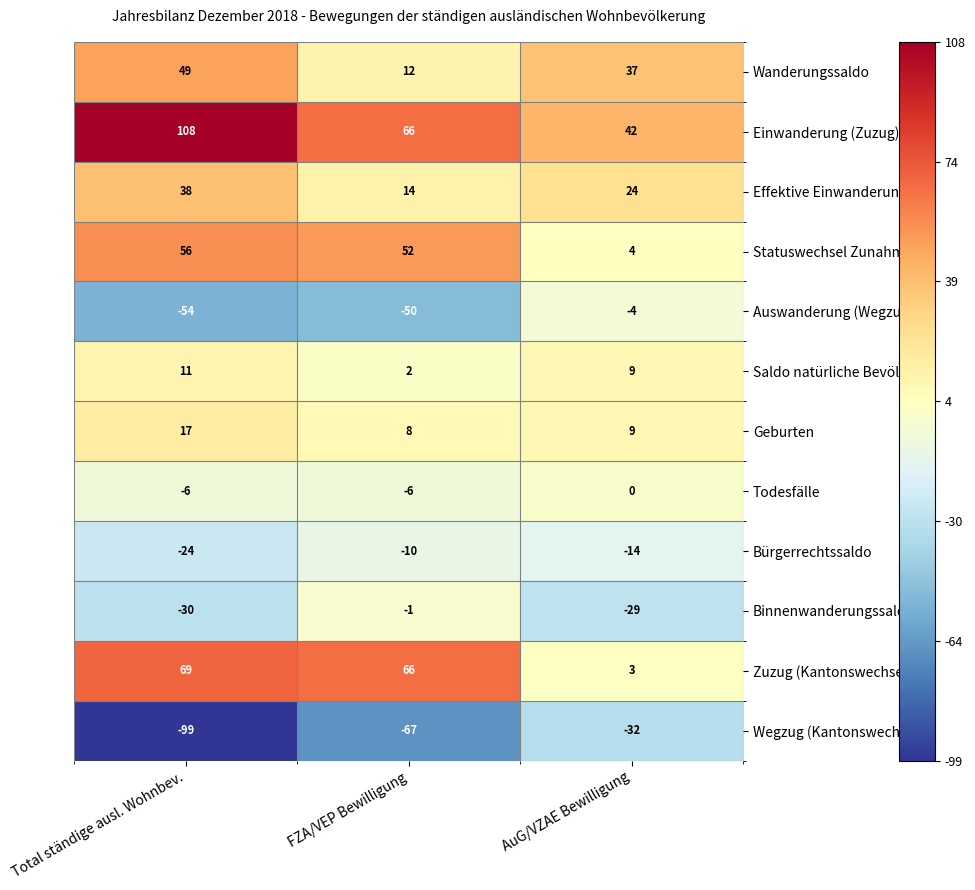

Which series has the largest range (max minus min)?

Wegzug (Kantonswechsel)